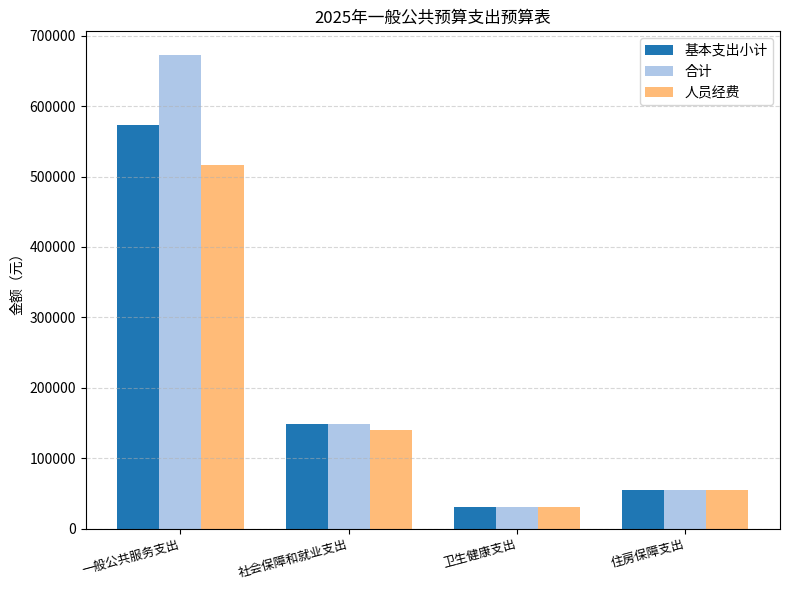

Is it true that 人员经费 equals 151701.5 at 一般公共服务支出?

False